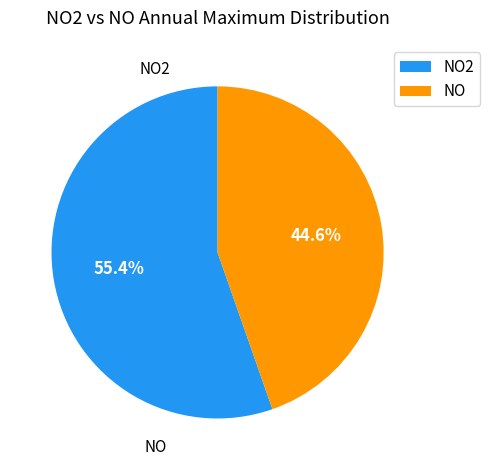

Which has a higher value, NO or NO2?

NO2